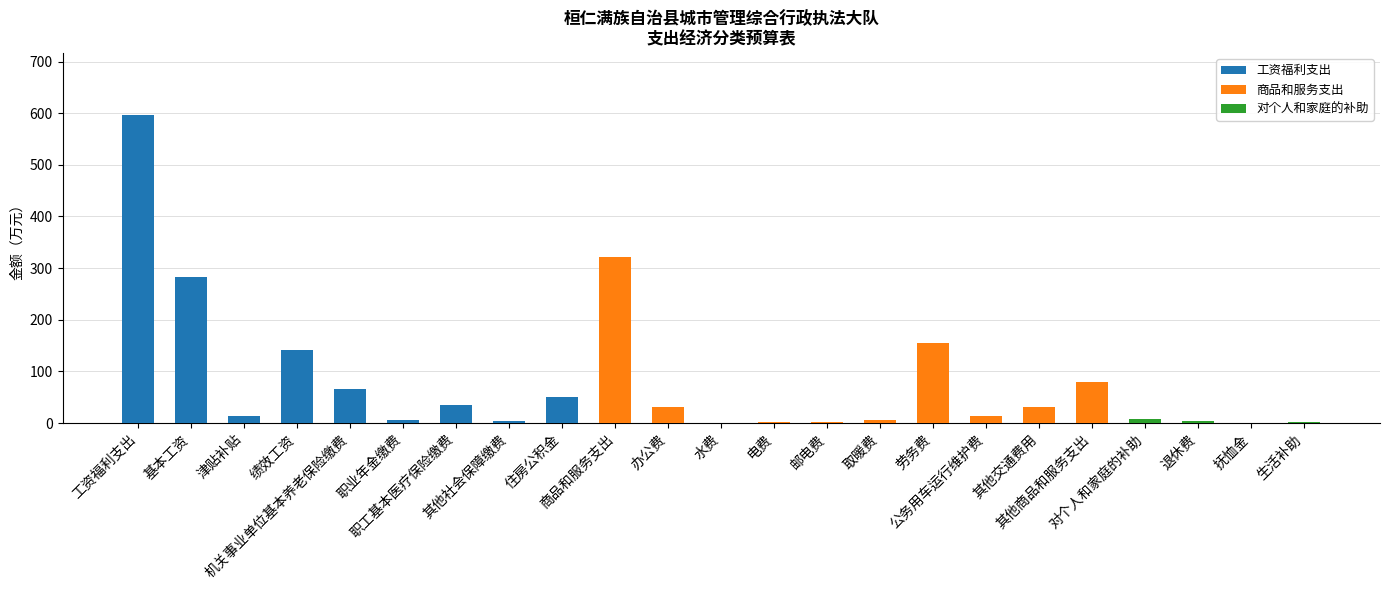

Rank the series by their maximum value, from lowest to highest.

对个人和家庭的补助, 商品和服务支出, 工资福利支出